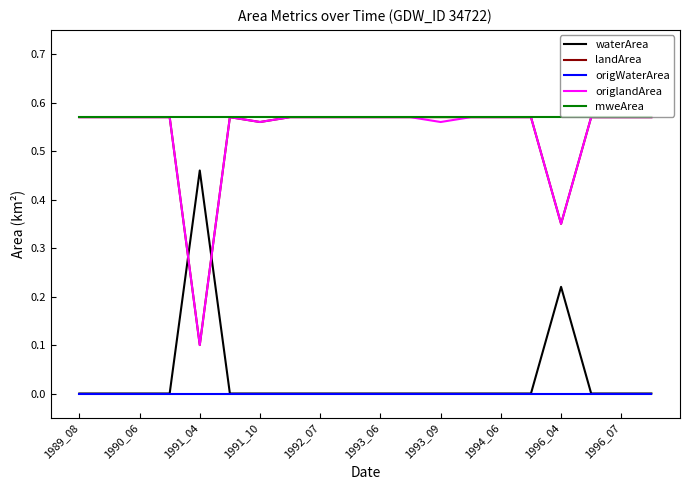

True or false: waterArea and mweArea intersect in this chart.

False